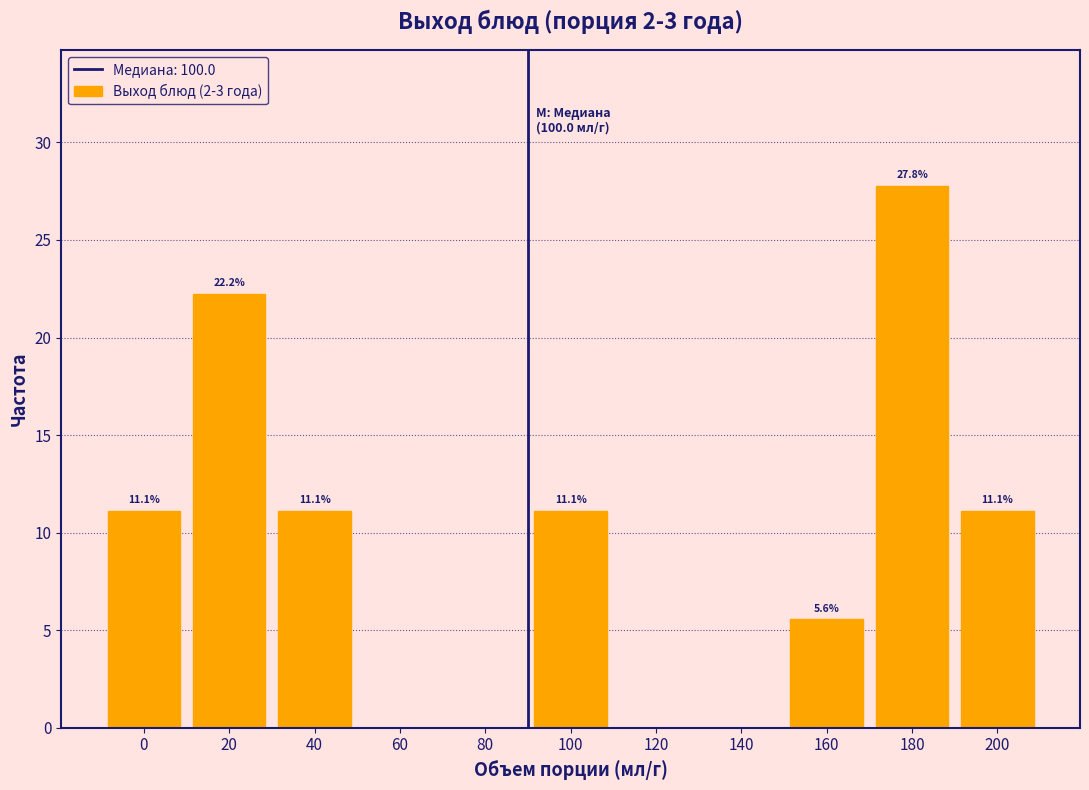

Reading left to right, list all the values displayed in this chart.

0=11.1	20=22.2	40=11.1	60=0.0	80=0.0	100=11.1	120=0.0	140=0.0	160=5.6	180=27.8	200=11.1